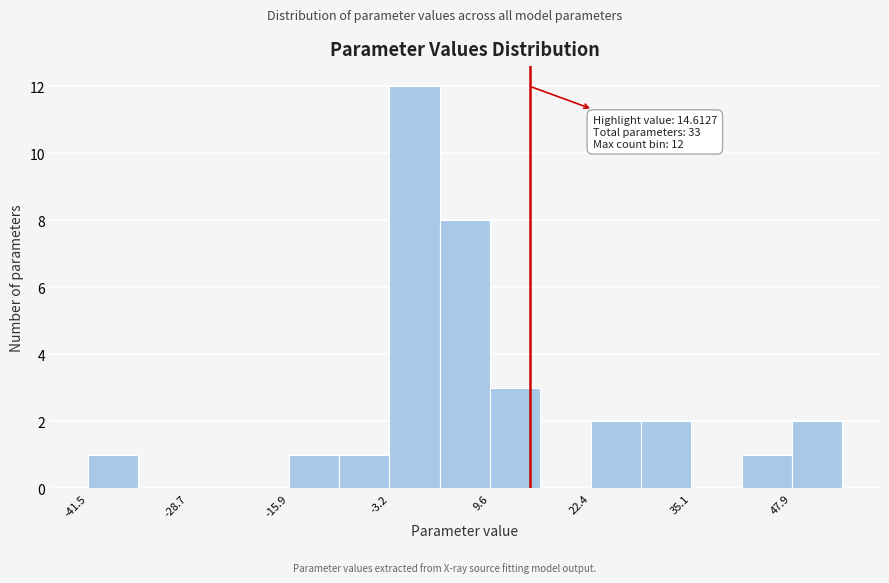

Around what value on the x-axis is the tallest bar? Give the approximate position of its centre, as read against the axis.

0